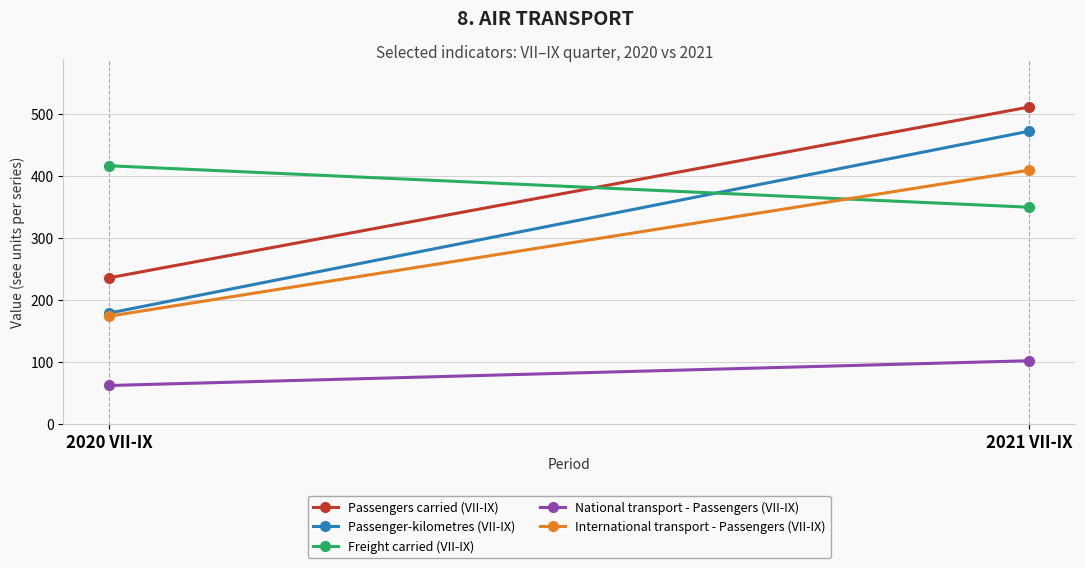

What is the average value of the International transport - Passengers (VII-IX) series?

292